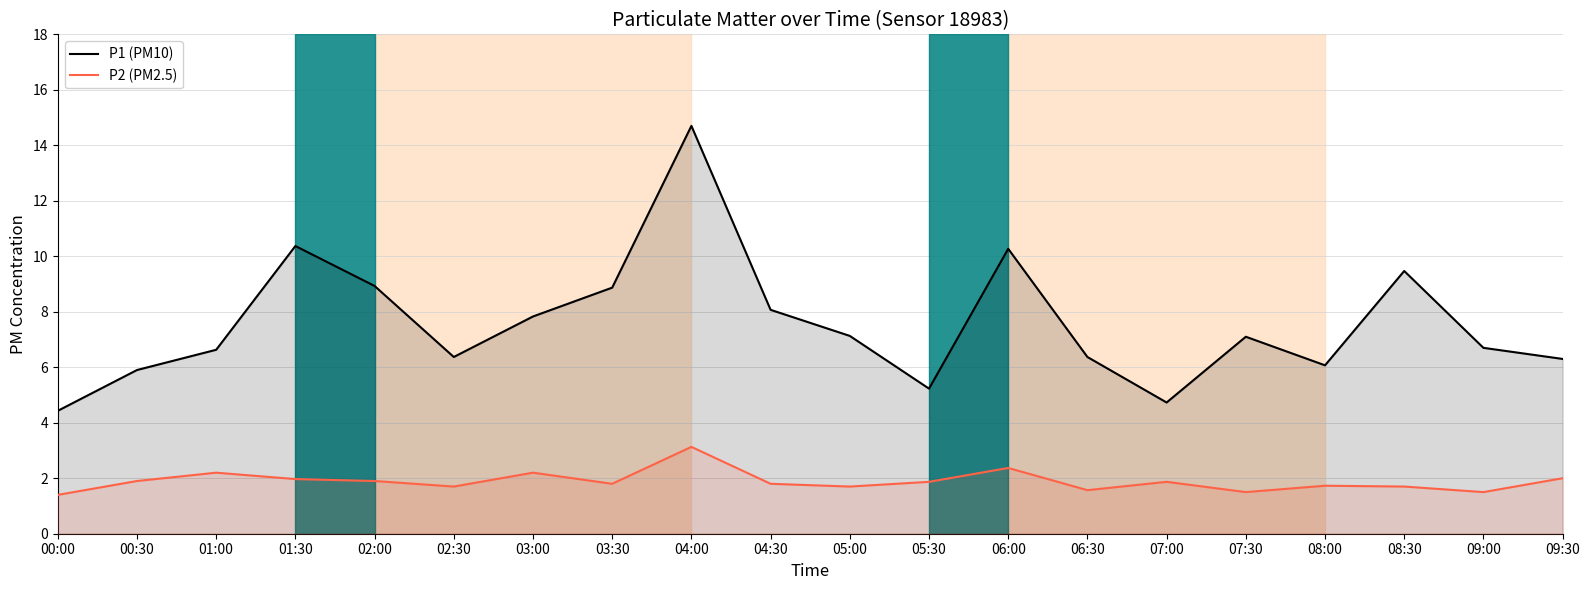

At how many categories does at least one series exceed 2?

20